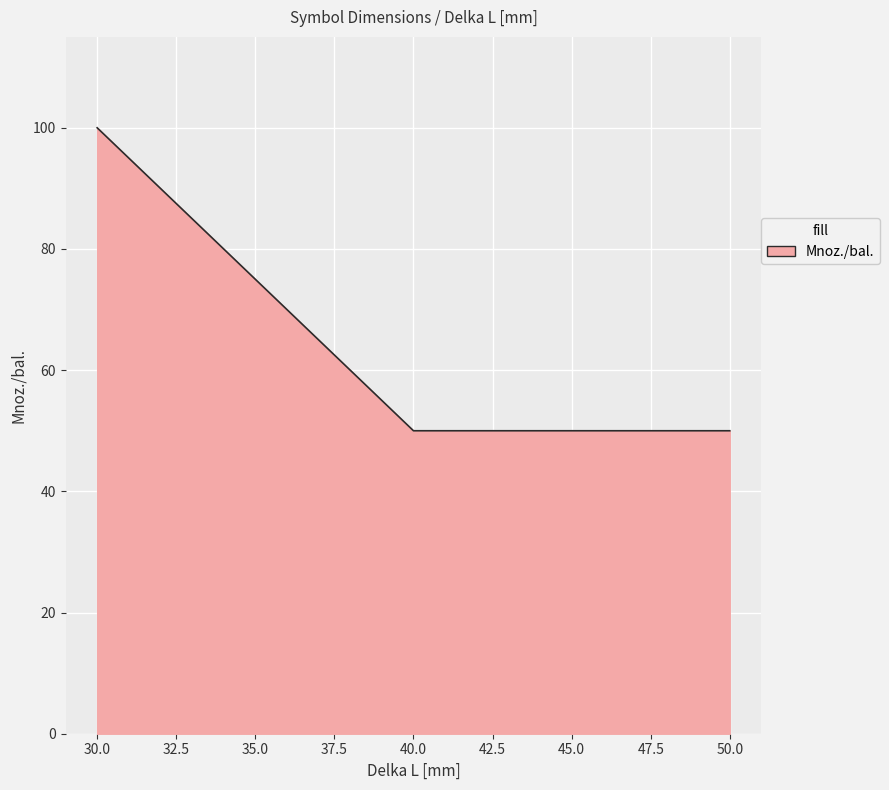

The value at 30 is 100. True or false?

True